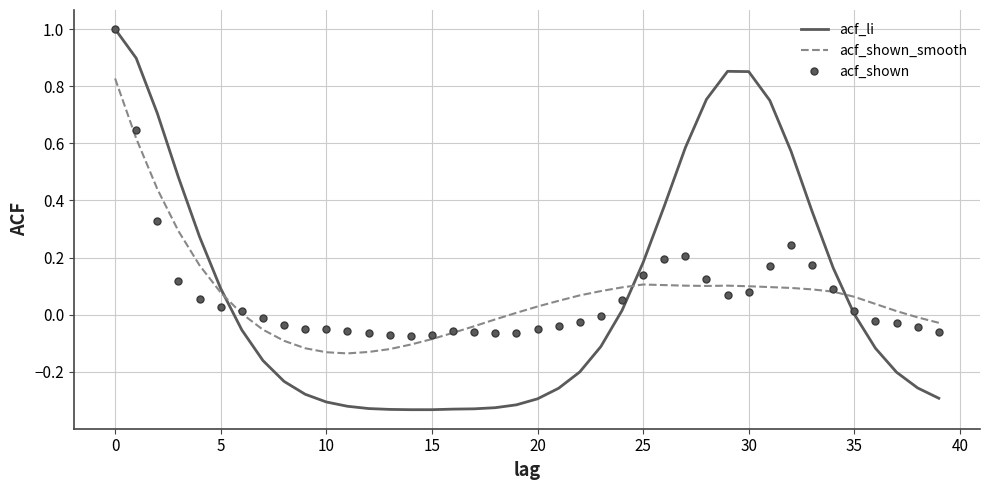

In acf_shown, how many points are higher than both neighbors (excluding endpoints)?

3